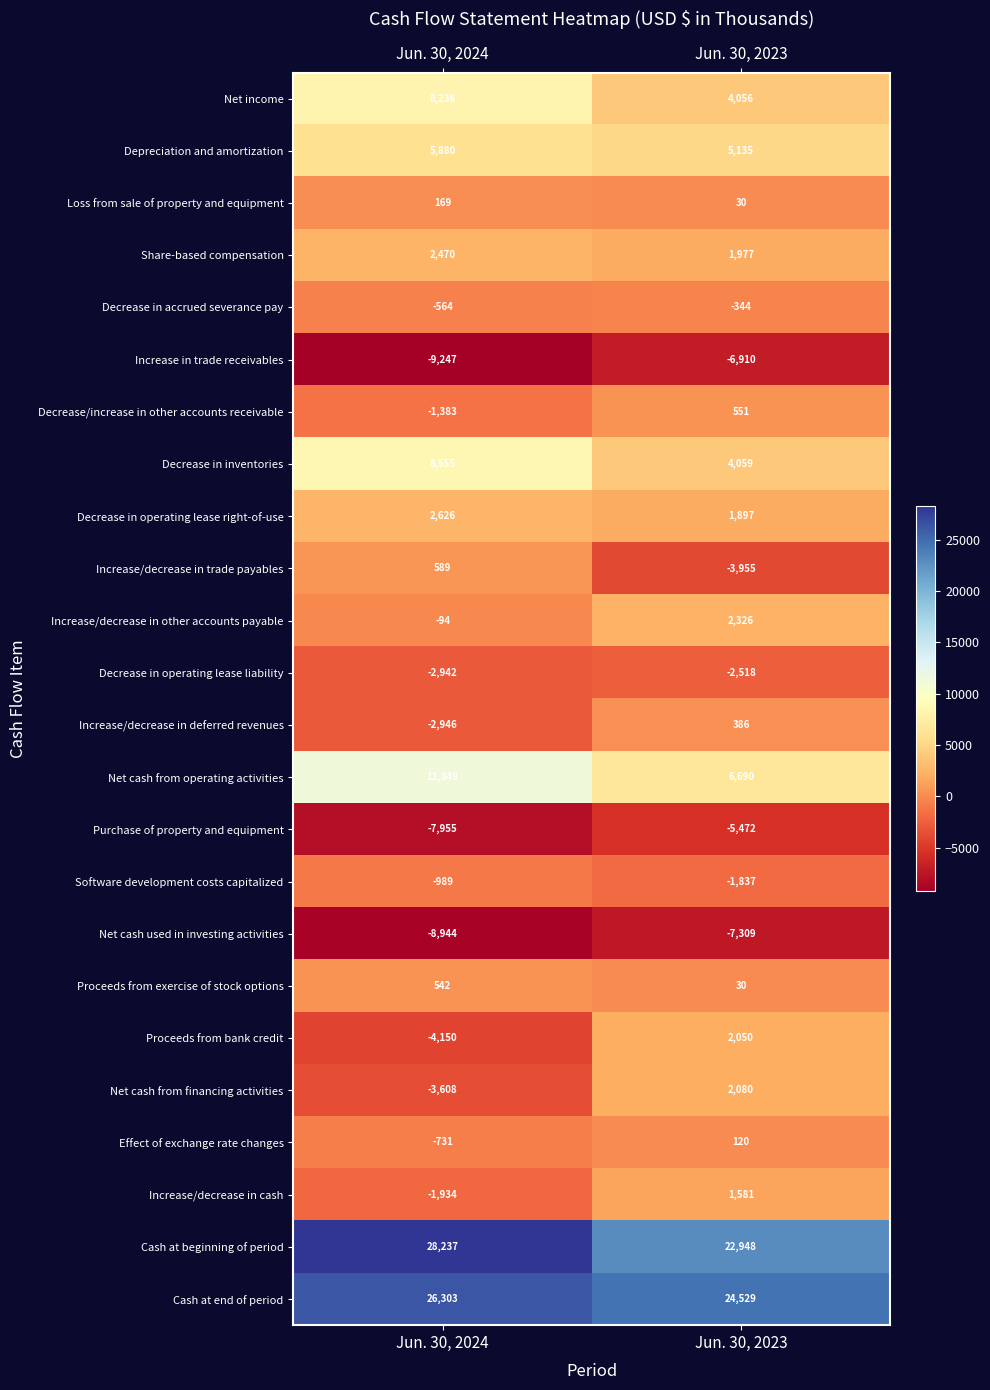

How many values in Increase/decrease in cash are below zero?

1